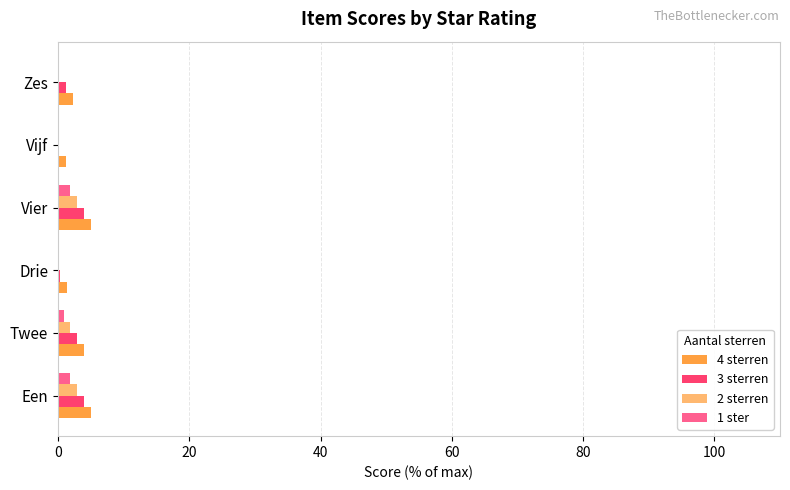

The value of 4 sterren at Zes is 2.2. True or false?

True